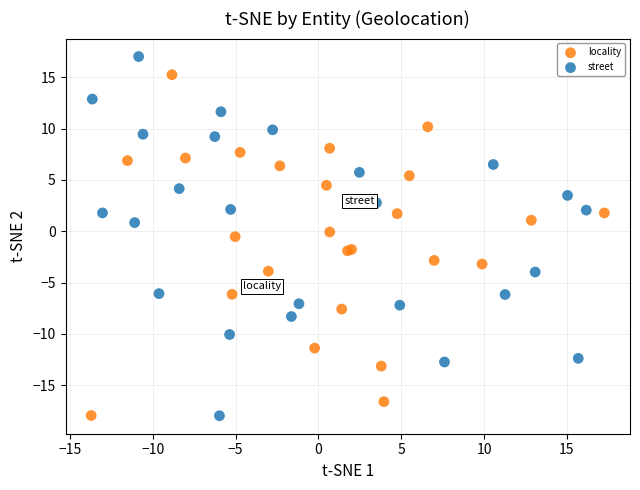

Which series has the widest spread of Y values?

street